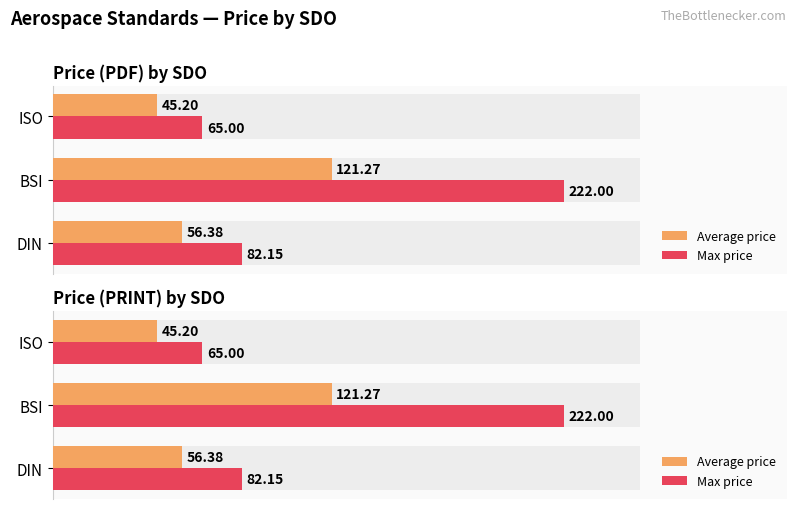

How many values in the Max price series exceed 82?

2